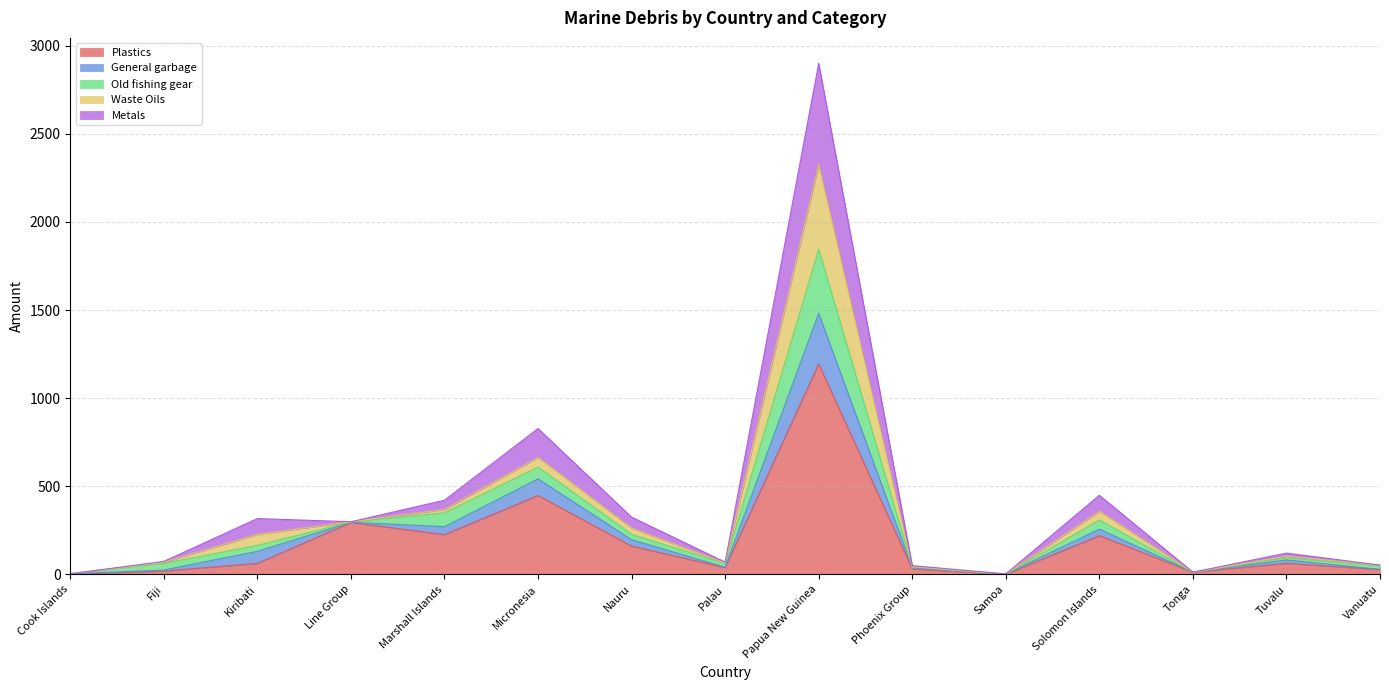

True or false: Plastics has a value of 724 at Micronesia.

False